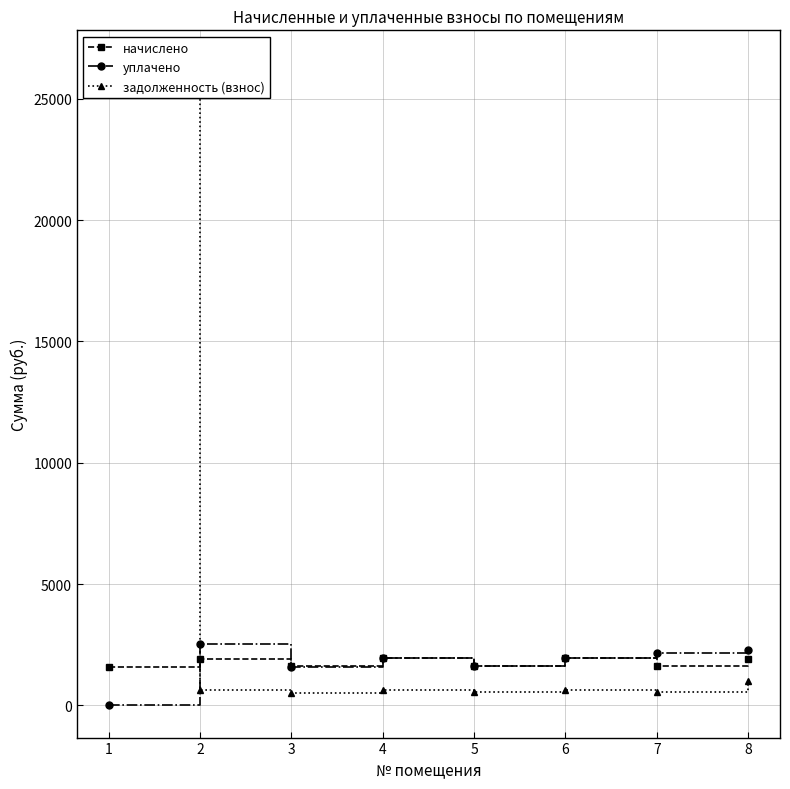

Which label corresponds to the smallest value in the chart?

1